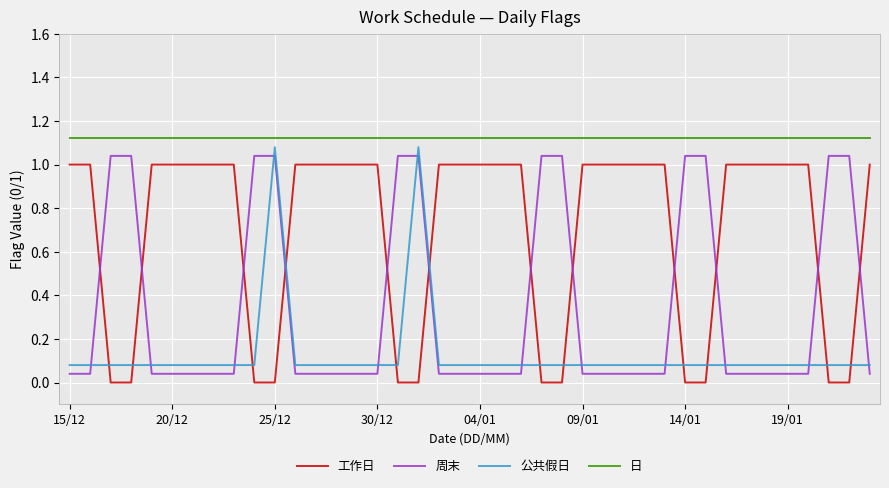

List the series in order of their peak value, lowest first.

工作日, 周末, 公共假日, 日